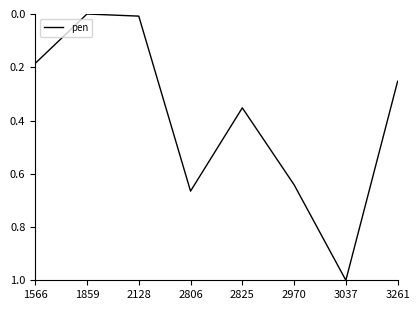

How many lines are shown in the chart?

1